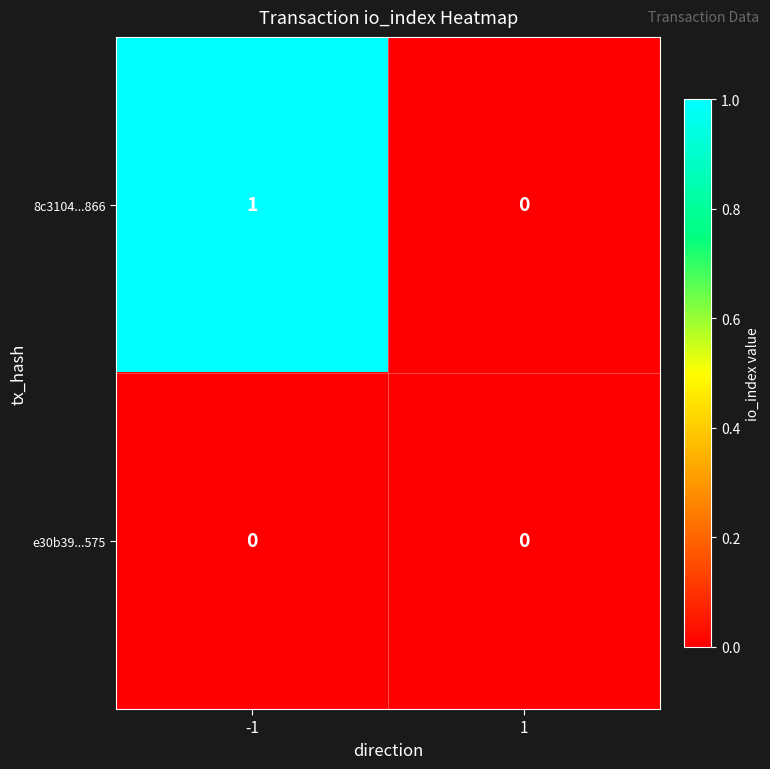

Rank the series by their average value, from highest to lowest.

8c3104...866, e30b39...575